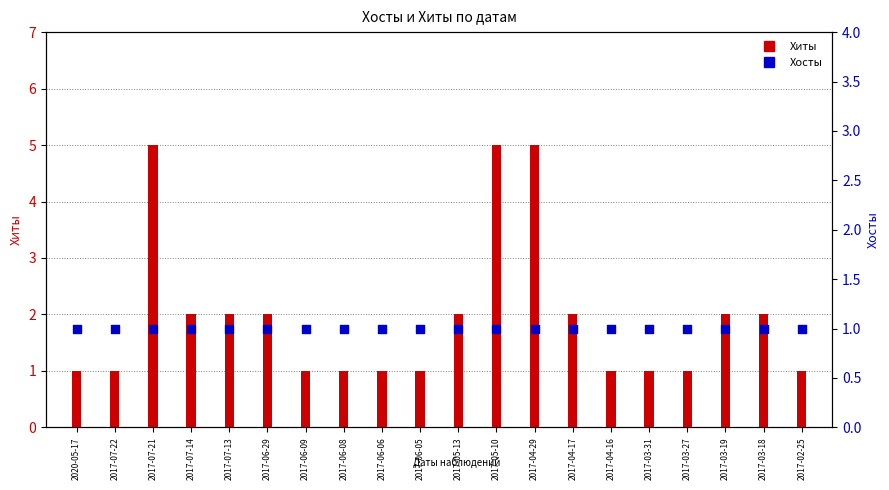

At how many categories does at least one series exceed 2?

3